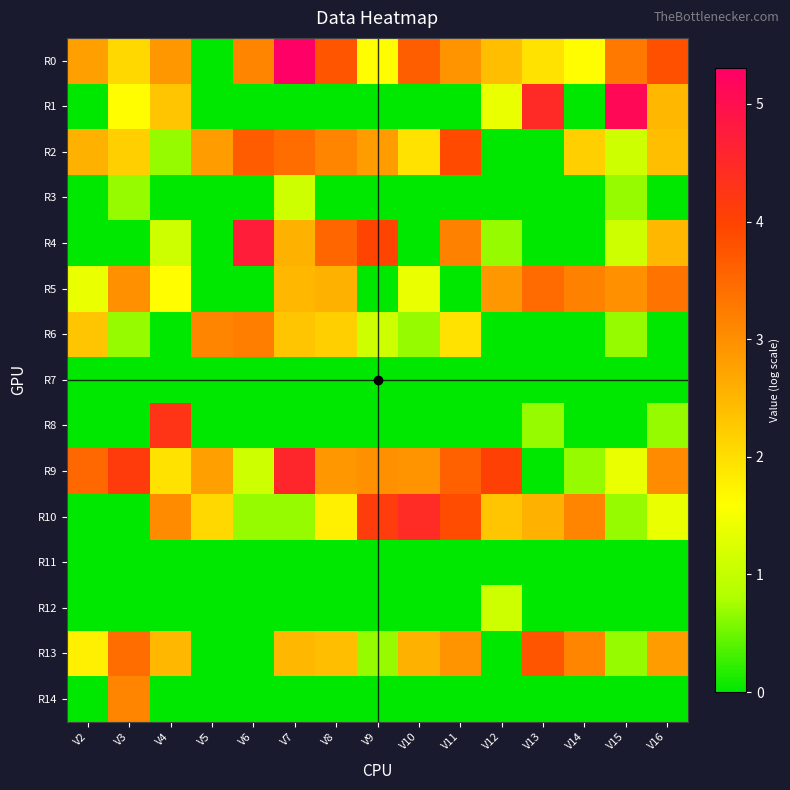

Rank the series at V9 from highest to lowest value.

R10, R4, R9, R2, R0, R6, R13, R1, R3, R5, R7, R8, R11, R12, R14